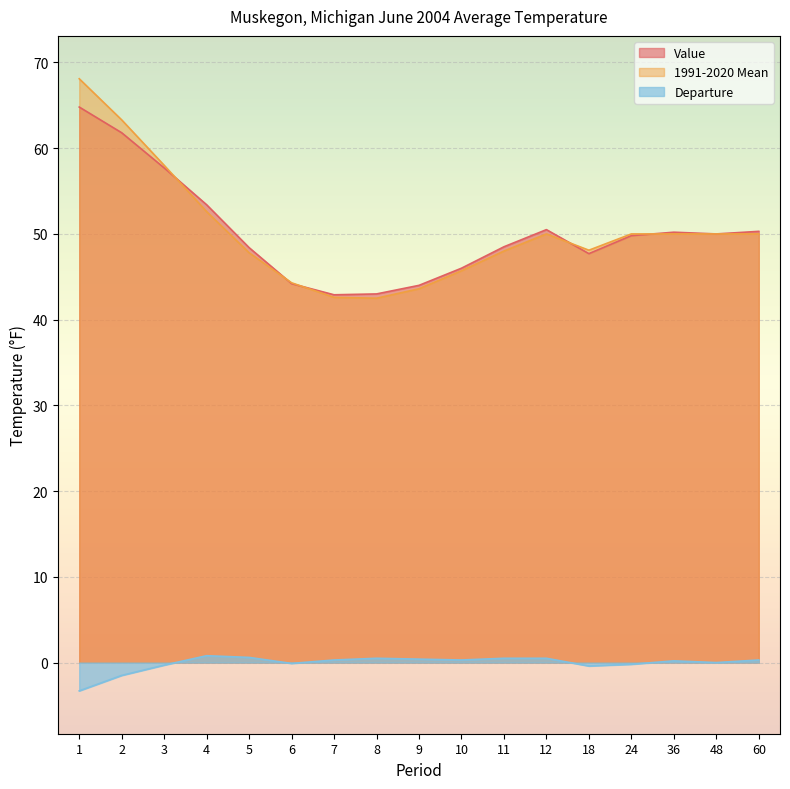

What is the total value across all series at 1?

129.6